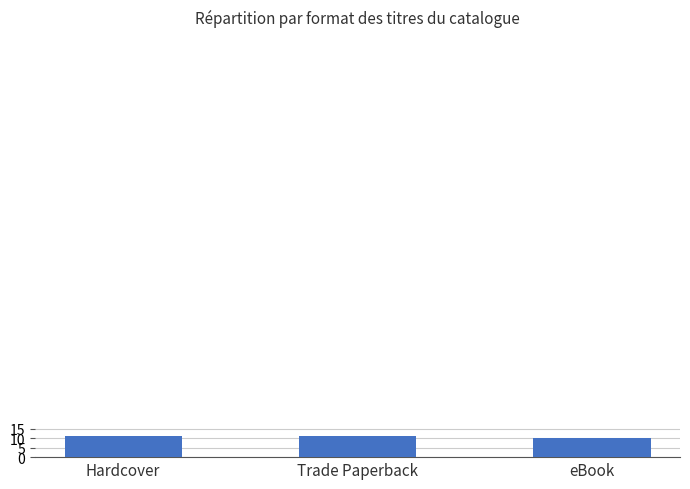

What is the sum of all values?

32